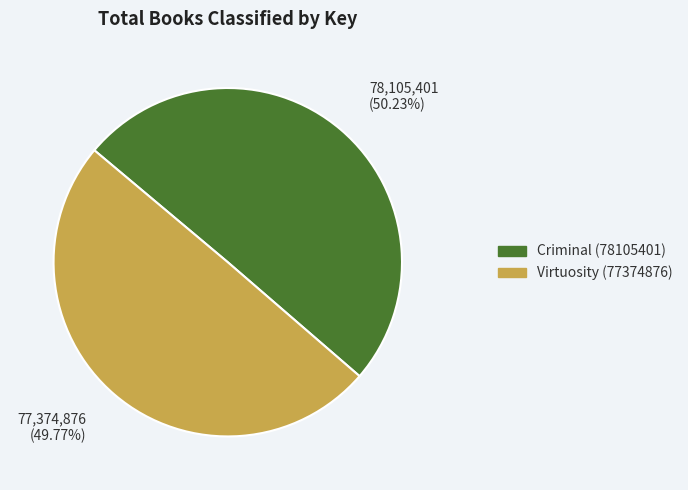

What percentage is the Virtuosity (77374876) slice, to the nearest percent?

50%